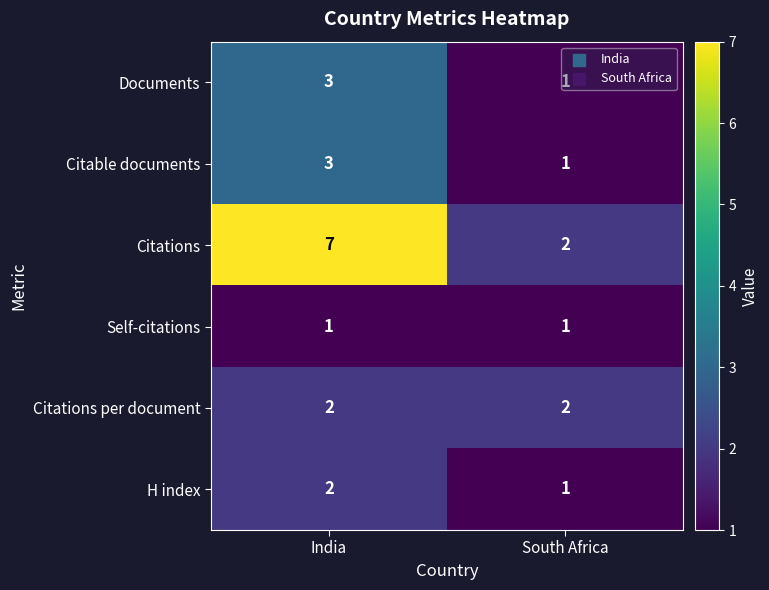

What is the difference between the highest and lowest values at India?

6